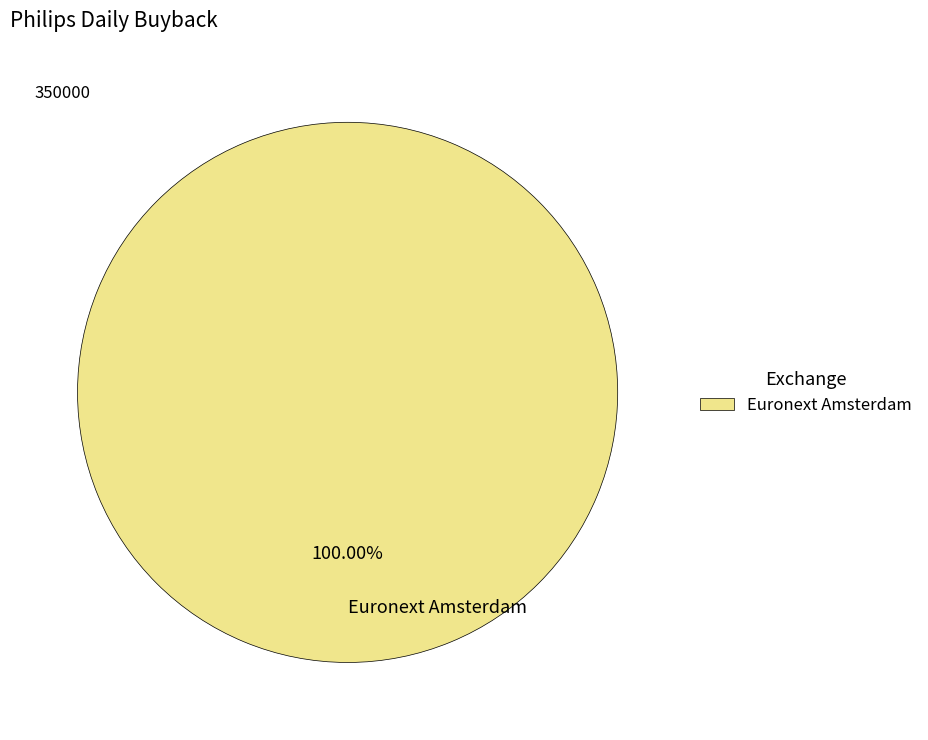

Which category accounts for the majority?

Euronext Amsterdam